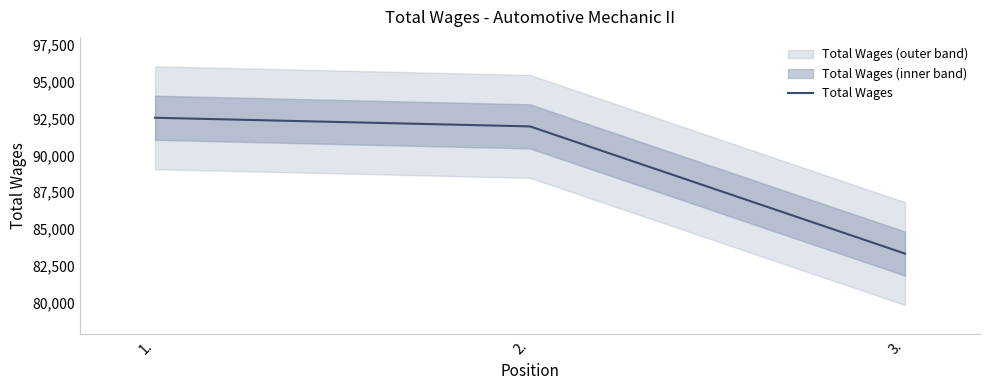

Does the chart display data point markers on the line(s)?

No